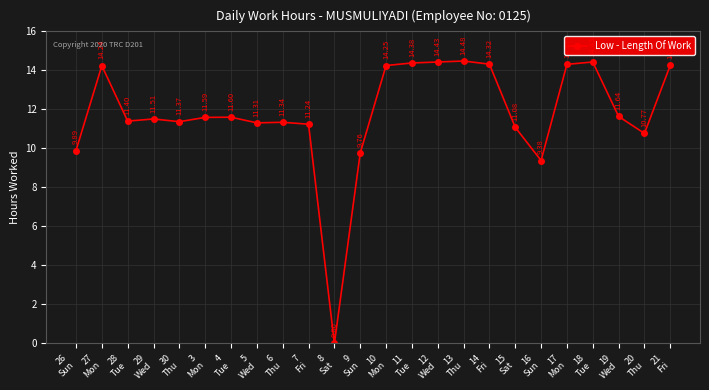

What is the greatest value displayed?

14.5